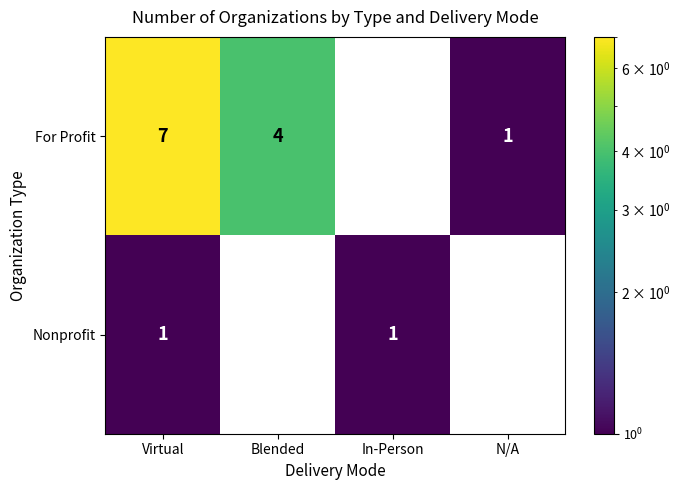

At Virtual, list the series in order from smallest to largest.

Nonprofit, For Profit